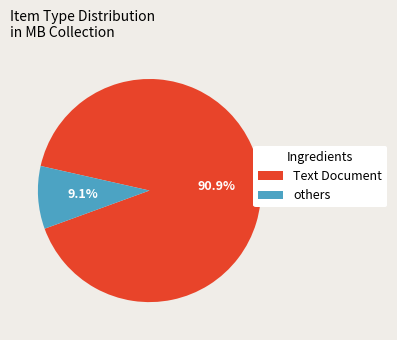

Is there a majority slice in this chart?

Yes